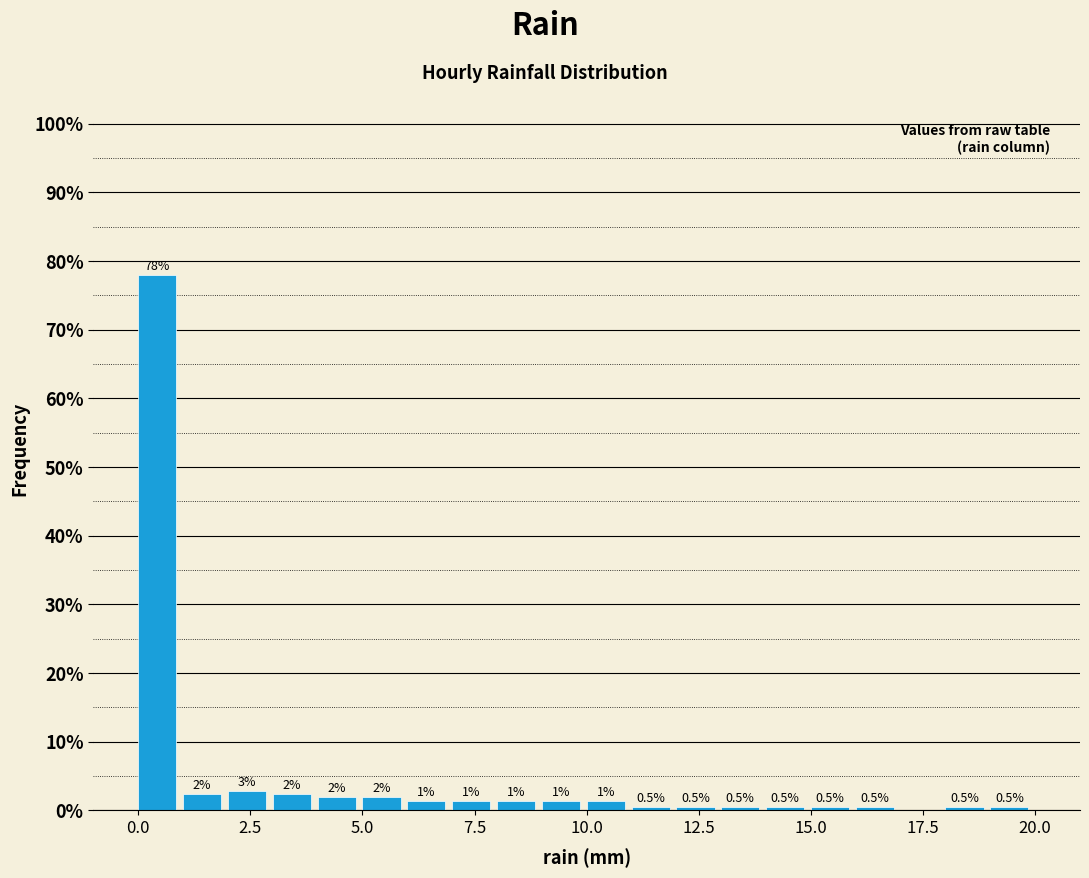

Read against the x-axis, roughly where is the centre of the tallest bar?

0.5